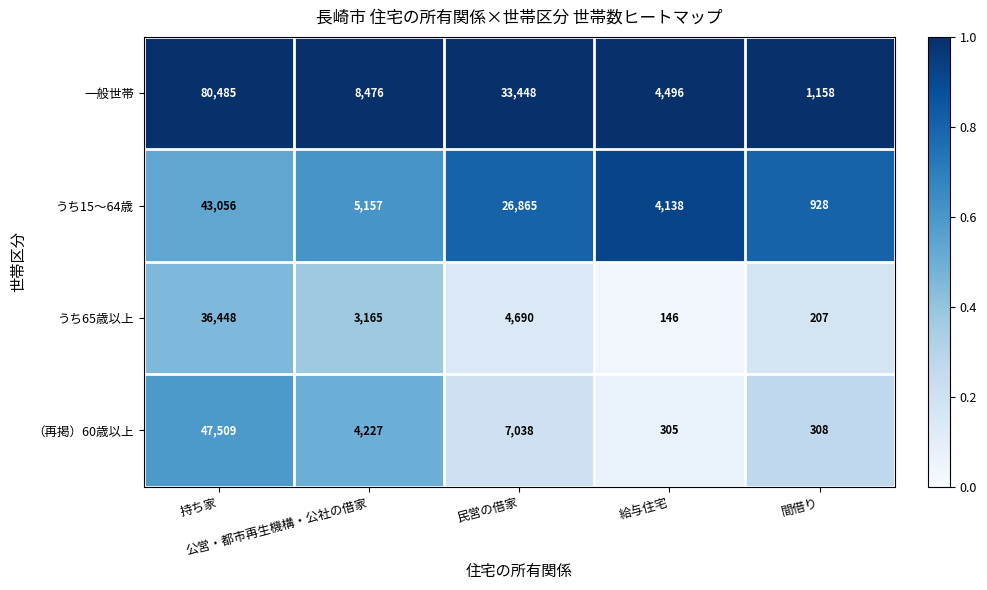

What is the sum of all 一般世帯 values?

128063